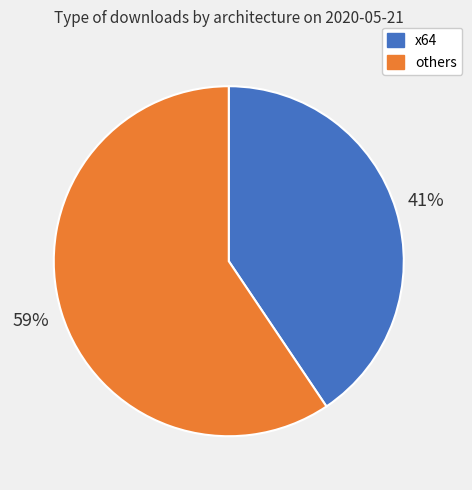

Count the number of slices in the pie.

2